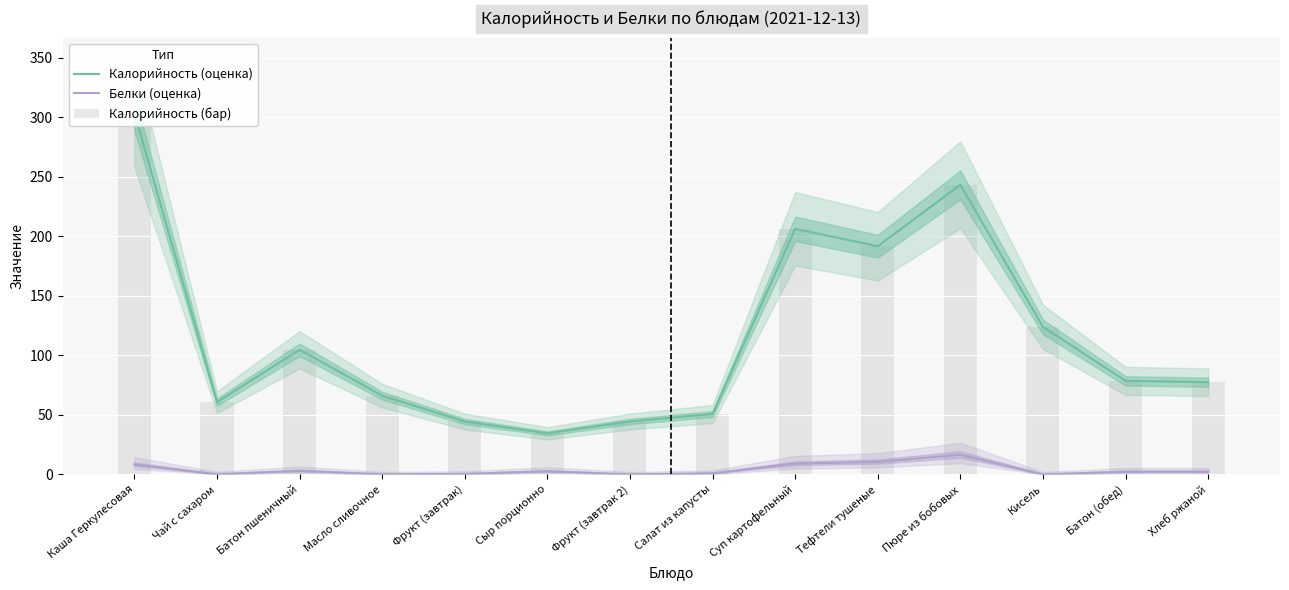

Which series has the largest range (max minus min)?

Калорийность (оценка)